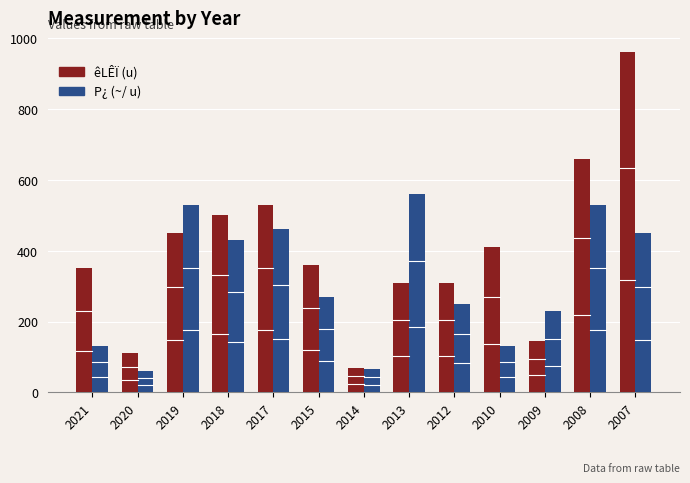

Rank the series by their average value, from lowest to highest.

P¿ (~/ u), êLÊÏ (u)